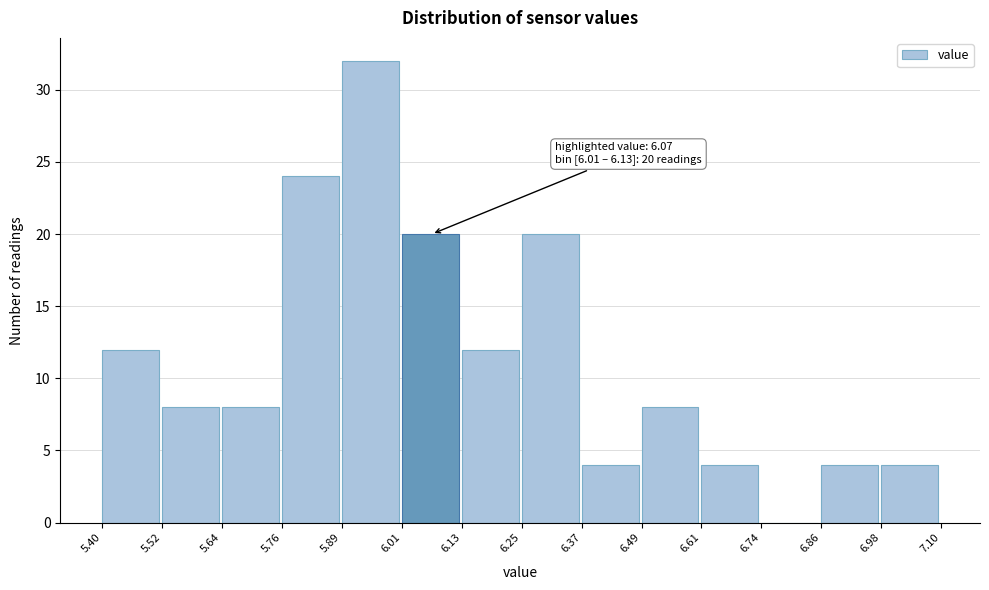

Over which range of the x-axis is the bar tallest?

5.89 to 6.01